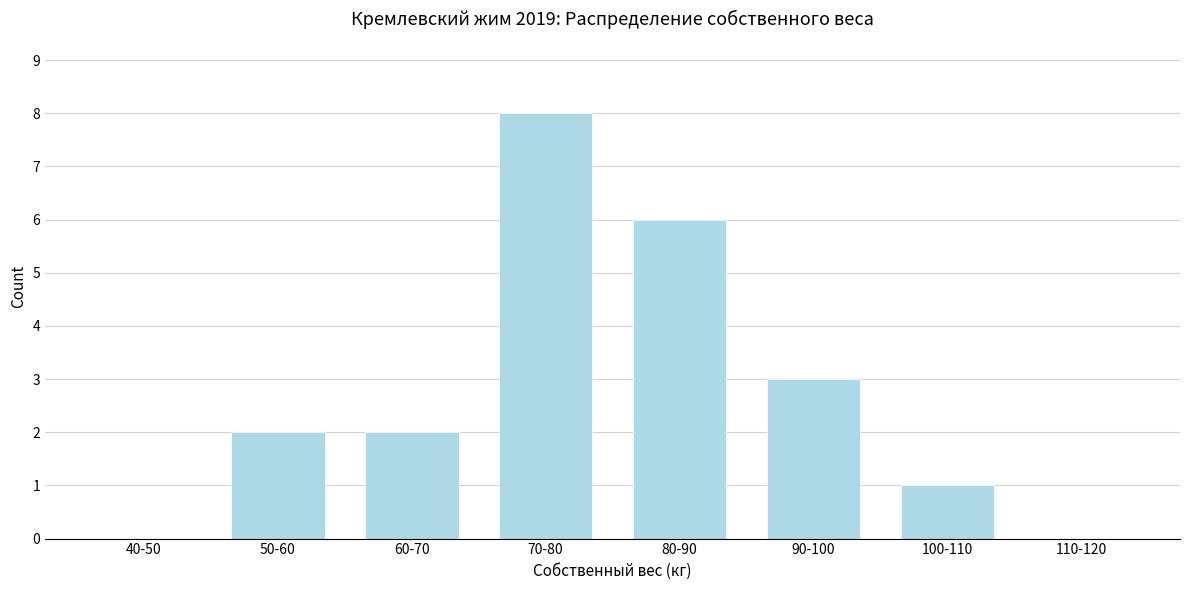

Reading left to right, transcribe all the data shown in this chart.

40-50=0	50-60=2	60-70=2	70-80=8	80-90=6	90-100=3	100-110=1	110-120=0